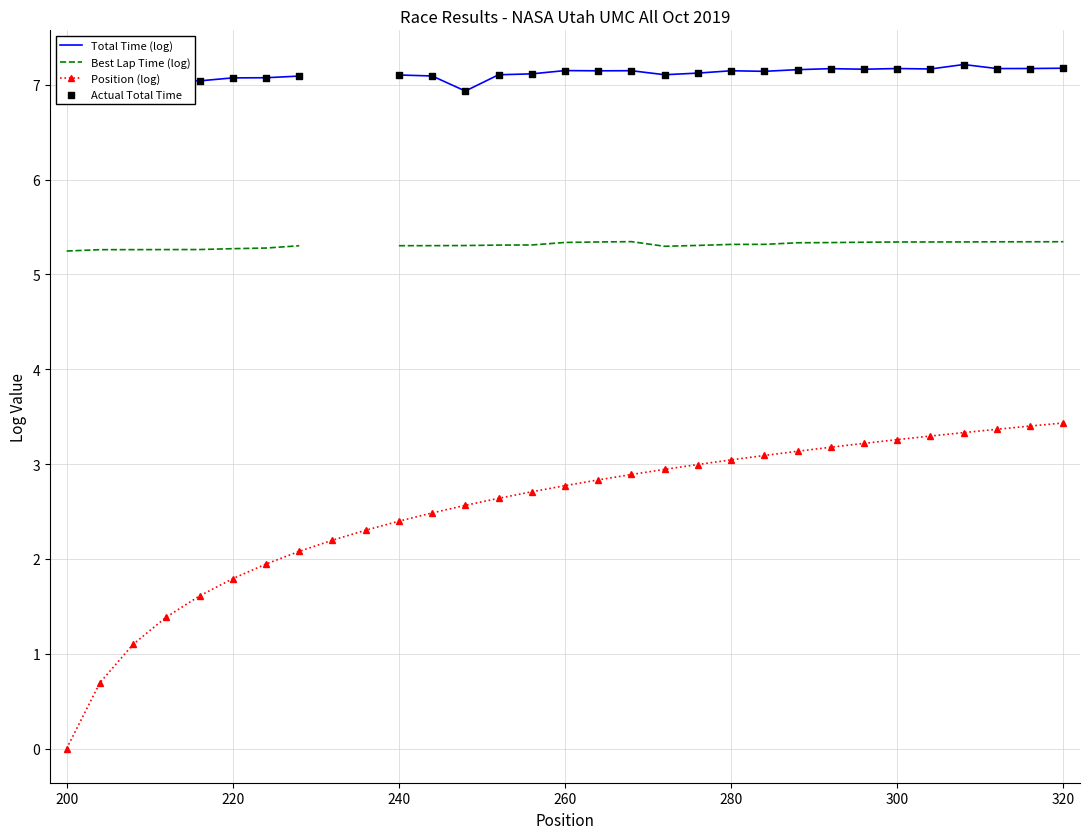

What is the maximum value for Position (log)?

3.4